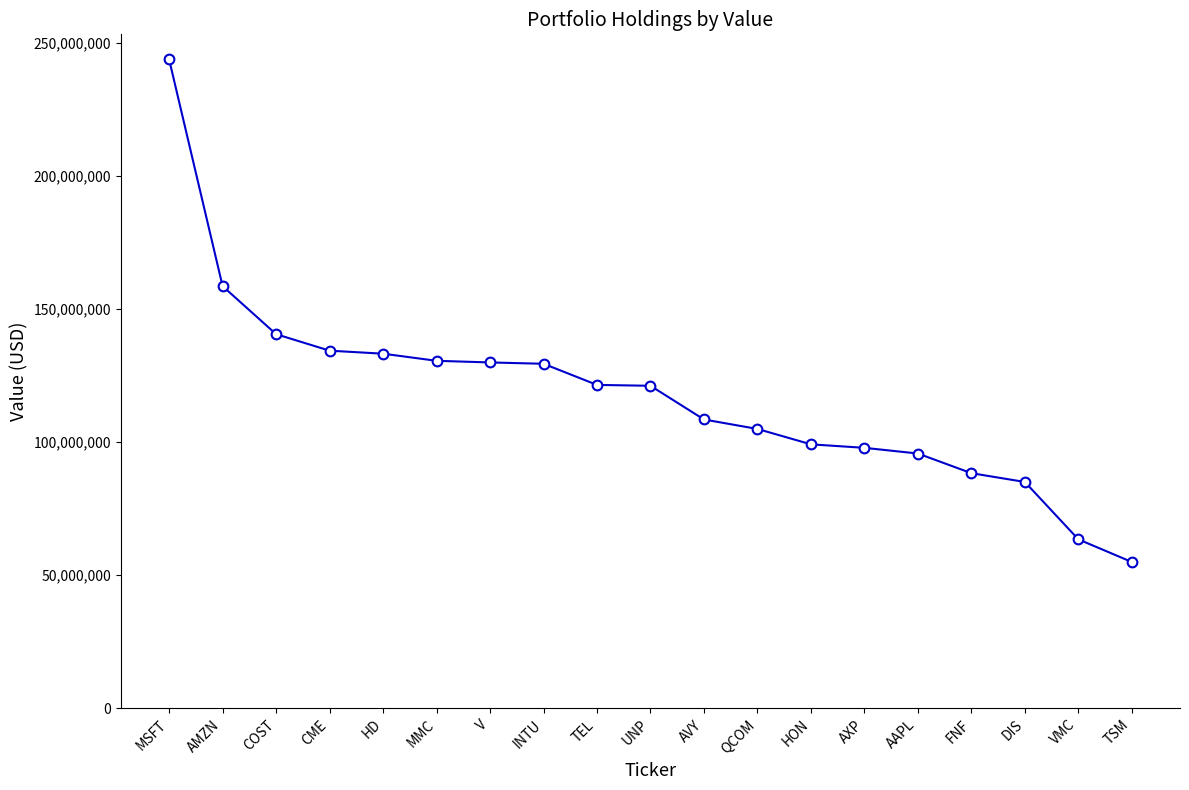

What position from the right is UNP?

10